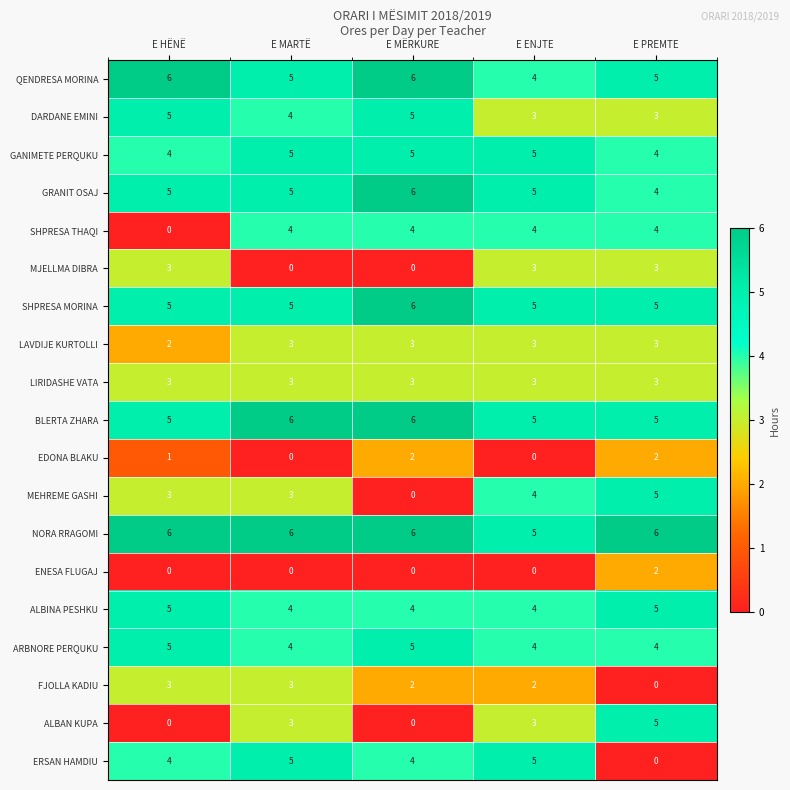

Which series has the largest total across all categories?

NORA RRAGOMI